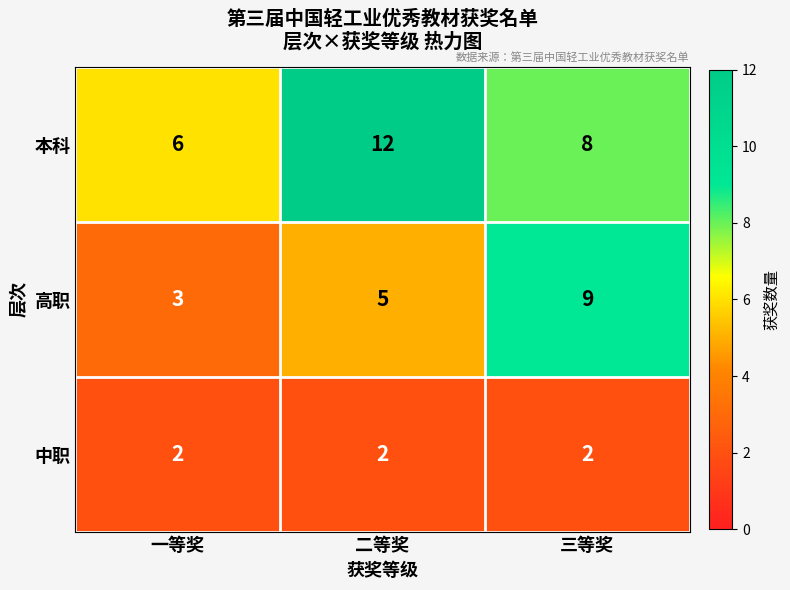

What is the sum of all 本科 values?

26